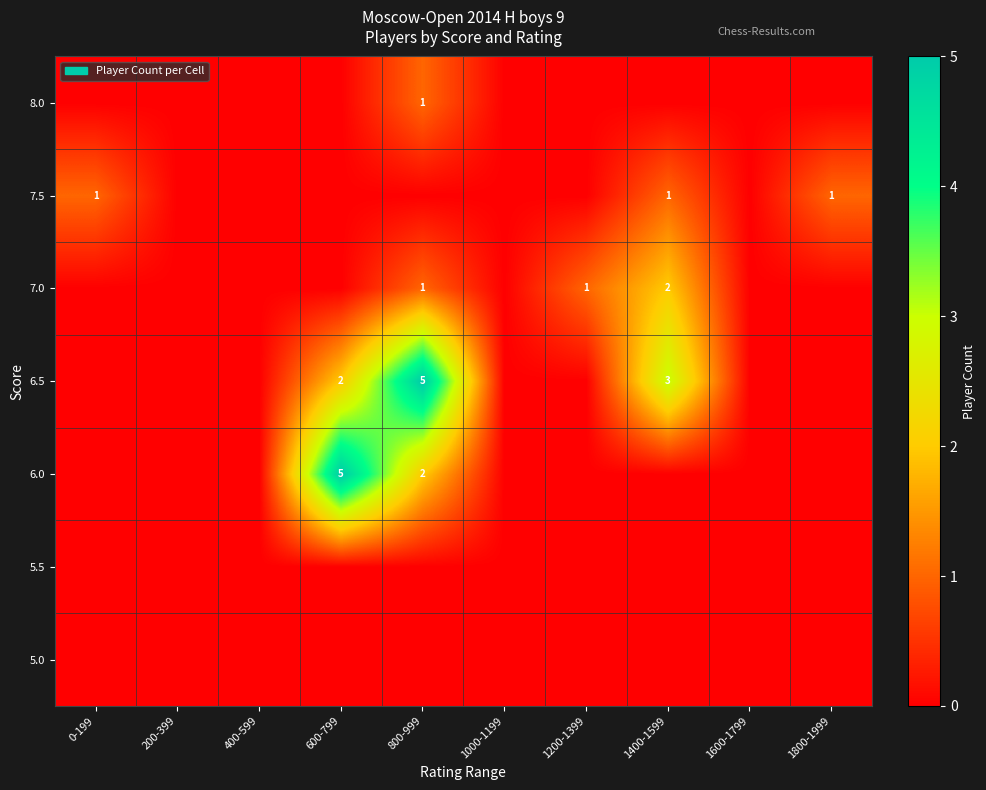

At how many categories does at least one series exceed 3?

2